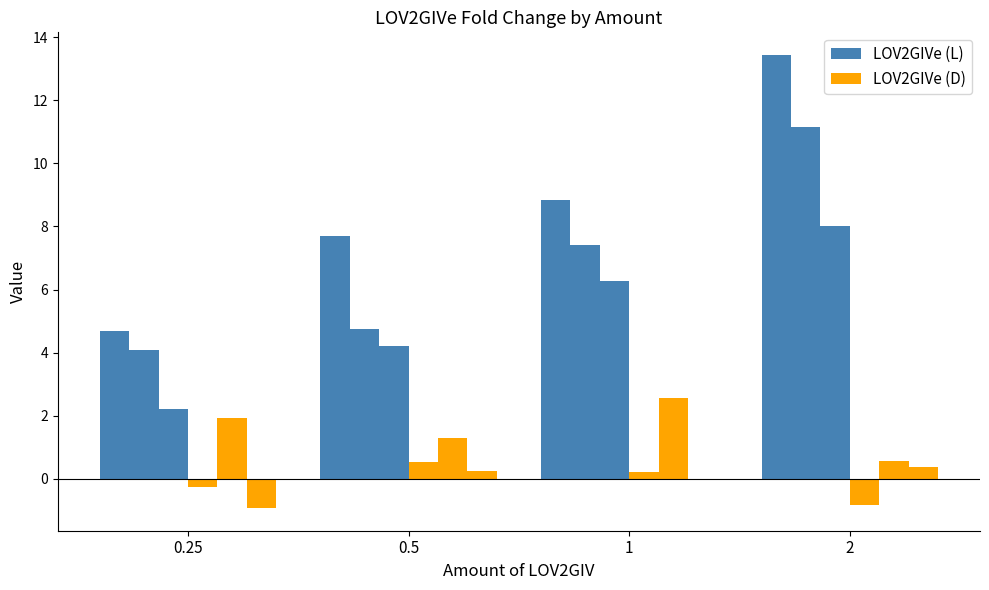

How many series are shown in this chart?

6